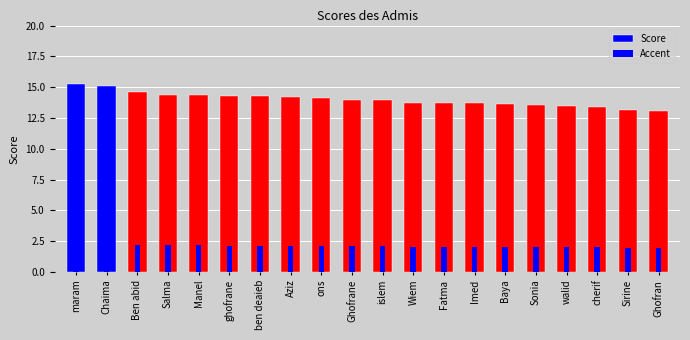

List the series in order of their overall mean, lowest first.

Accent, Score